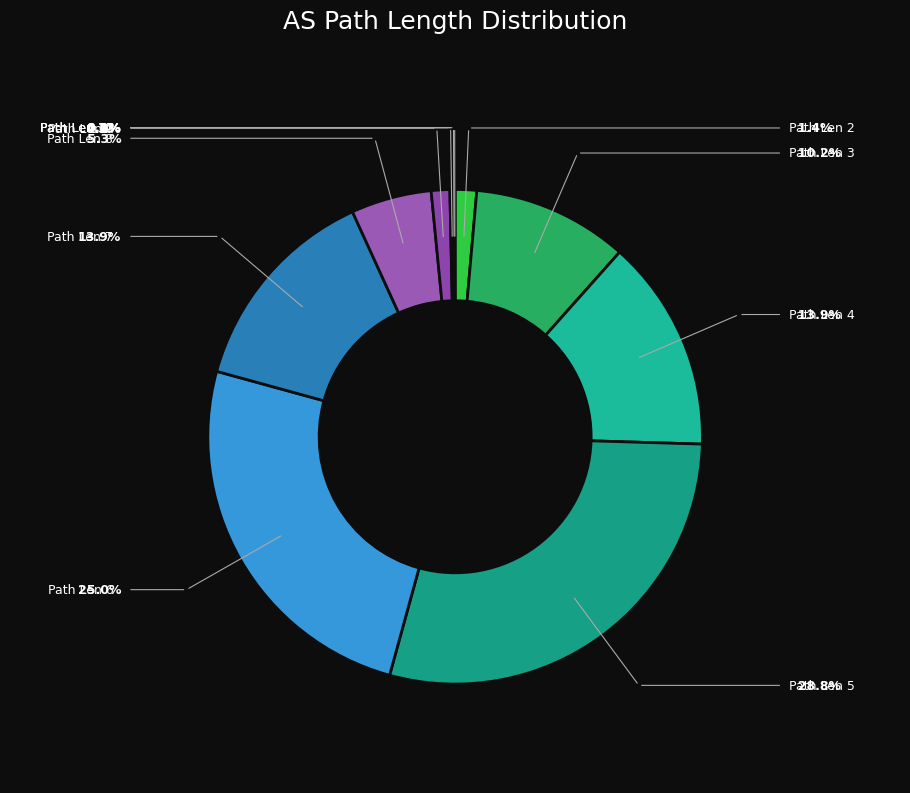

Which category has the smallest portion of the pie?

12